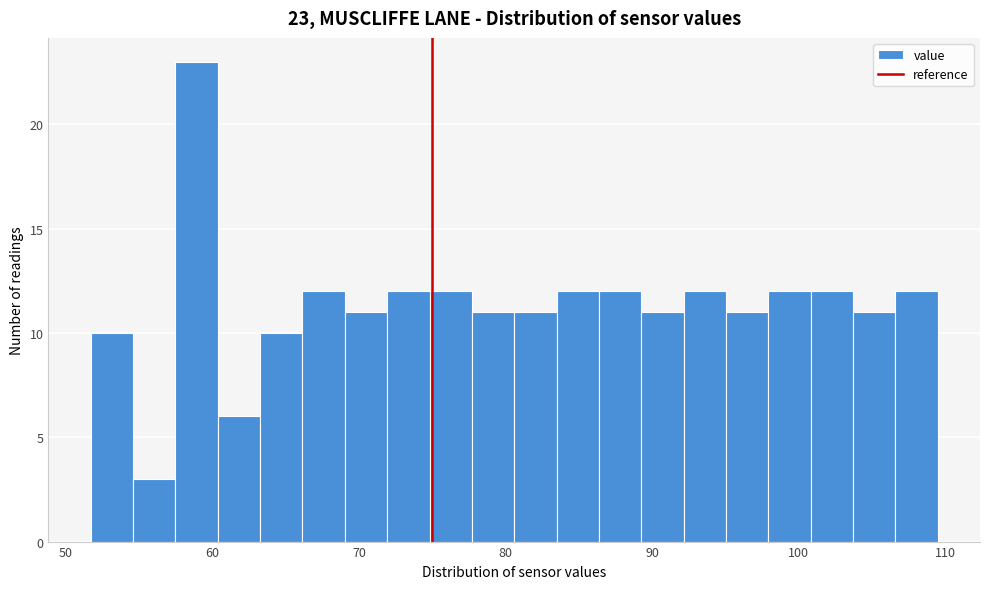

Read against the x-axis, roughly where is the centre of the tallest bar?

59